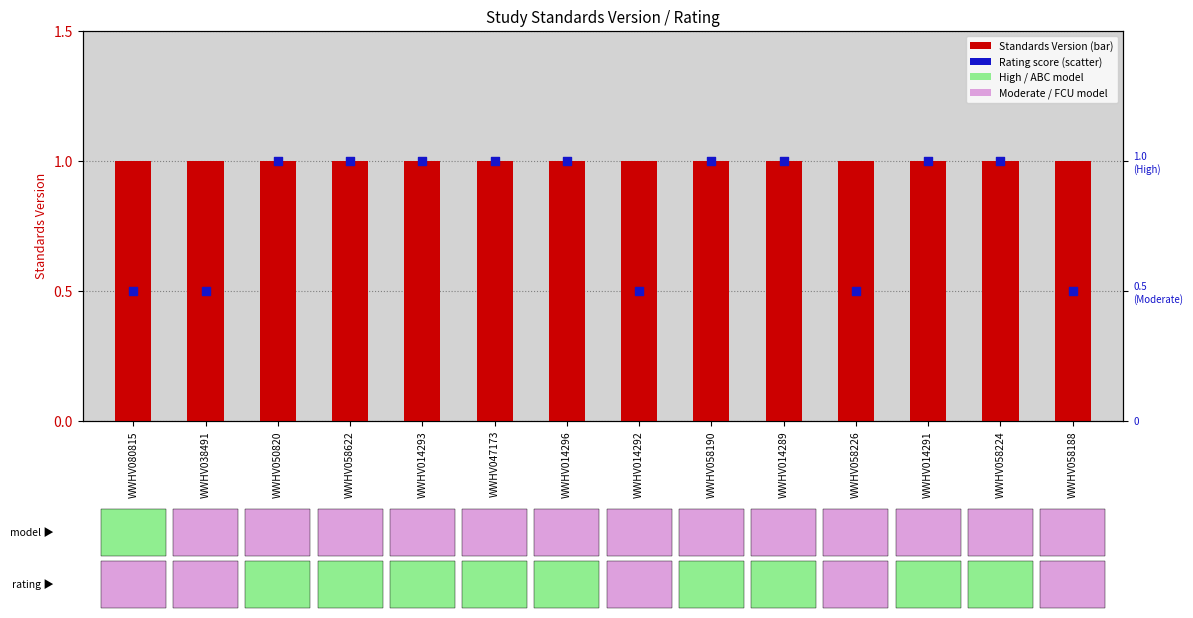

Which series contains the highest Y value?

Standards Version